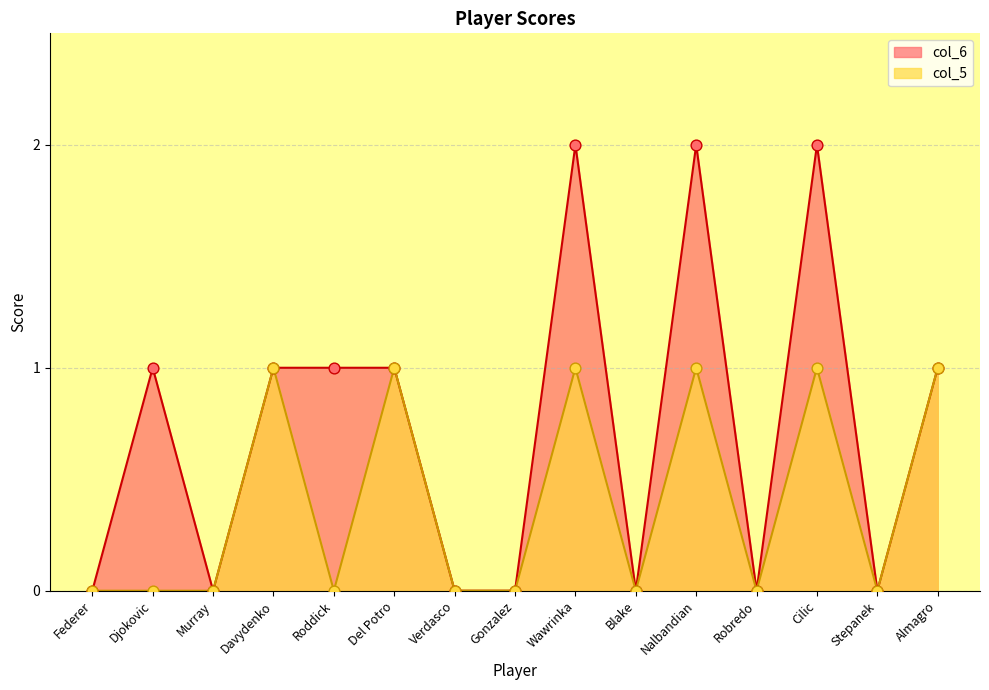

Which series contains the lowest Y value?

col_6